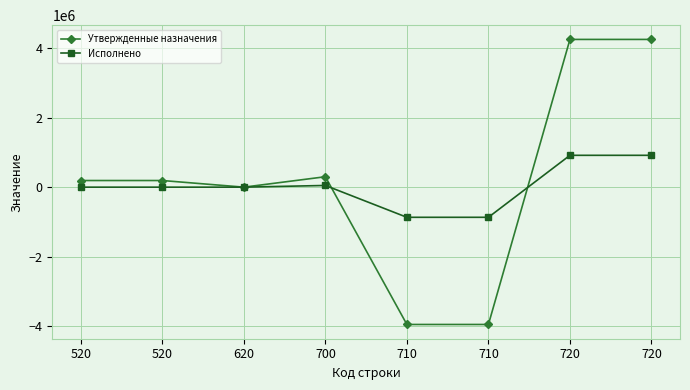

How many series are shown in this chart?

2